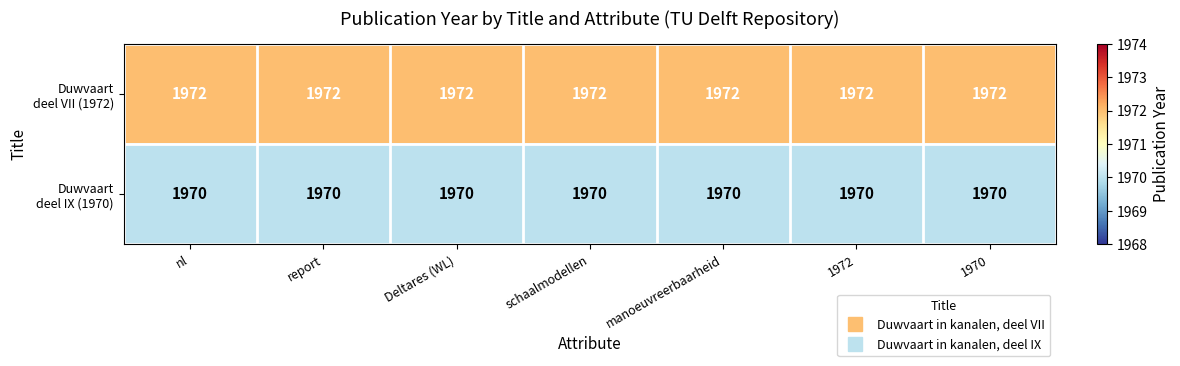

What is the total value across all series at 1970?

3942